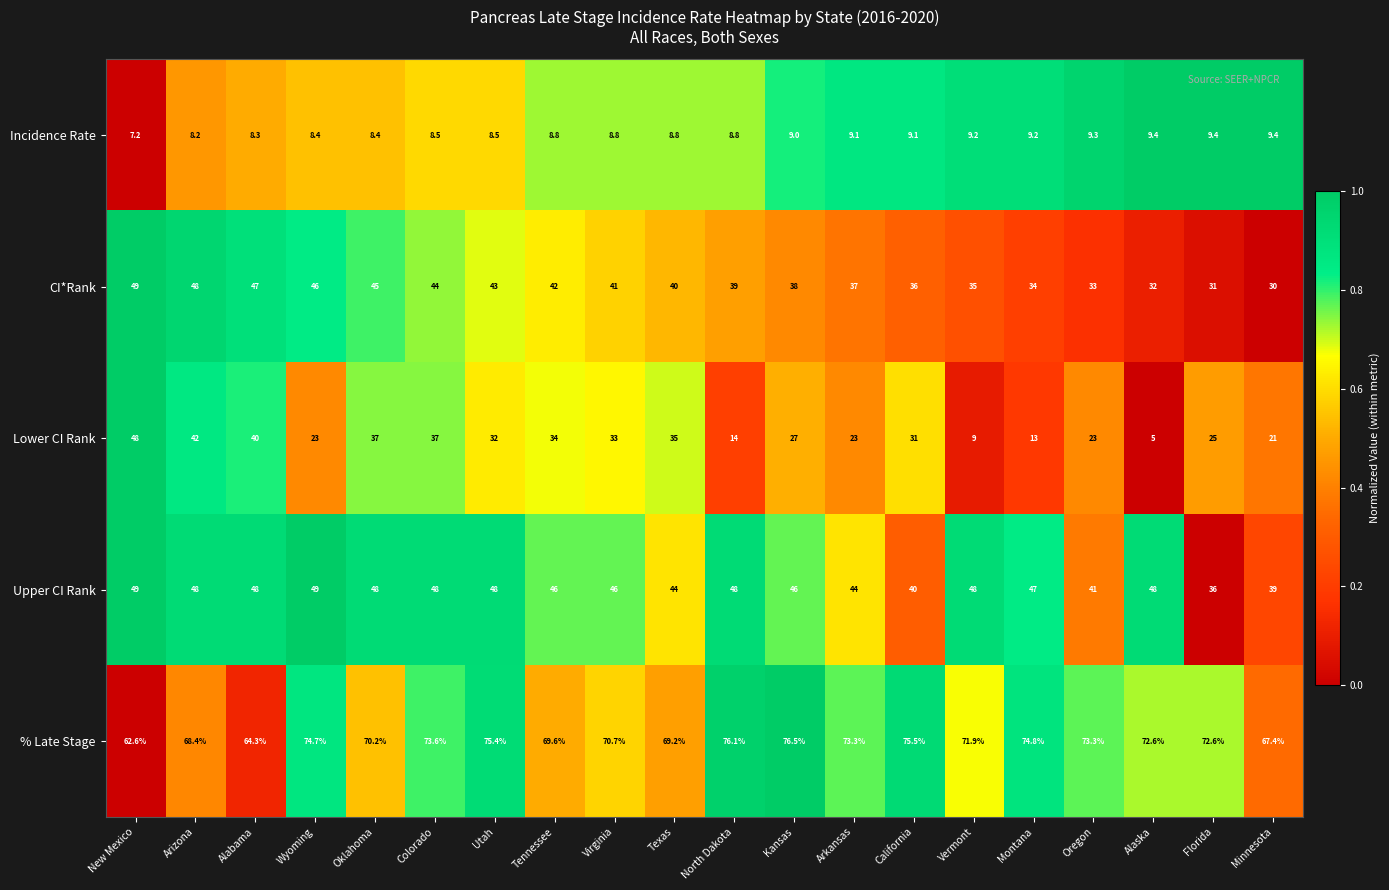

At which label does % Late Stage first exceed 72?

Wyoming